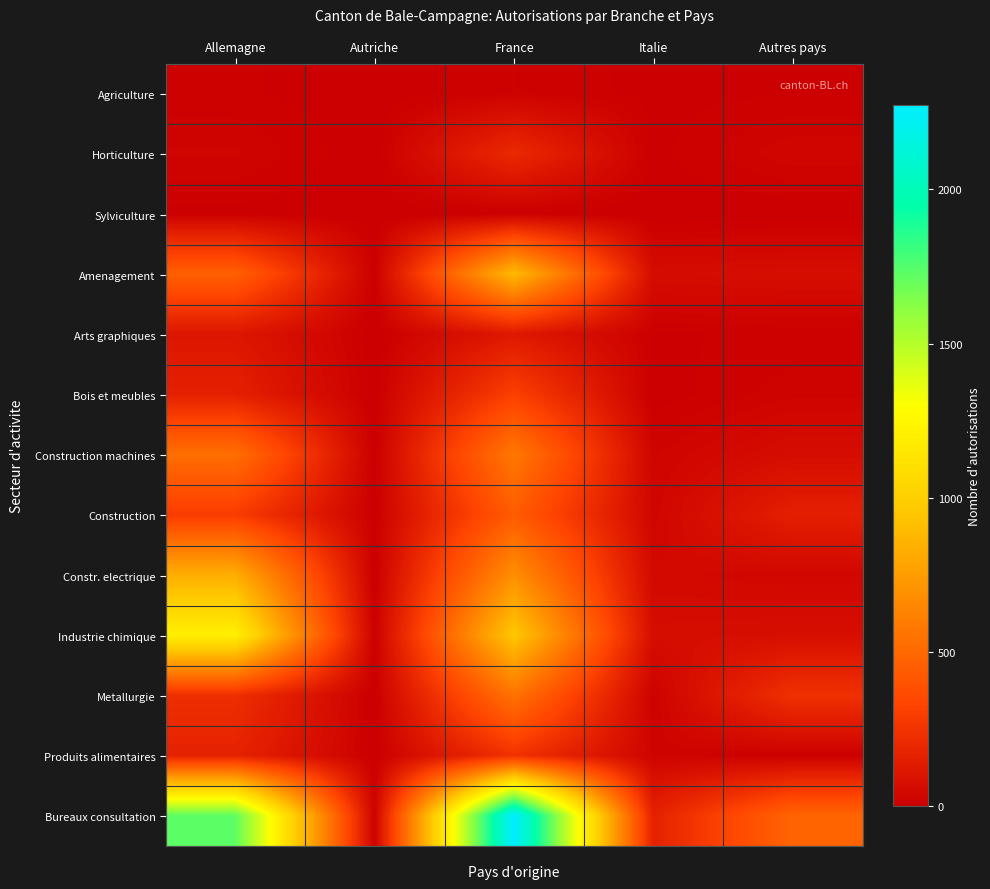

What is the total value across all series at Allemagne?

5751